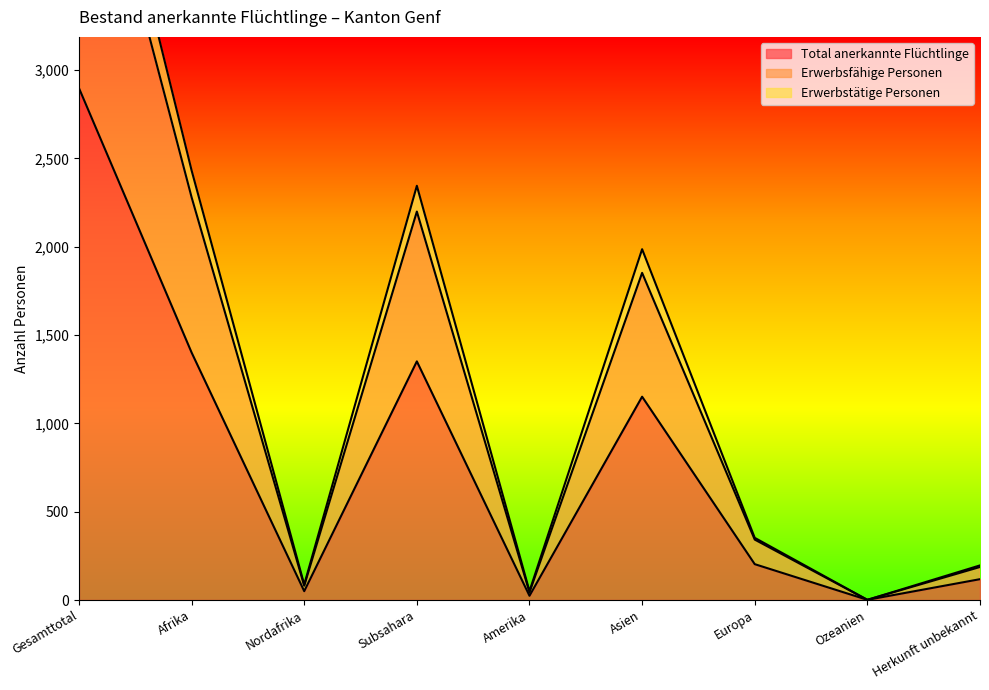

True or false: Erwerbstätige Personen and Total anerkannte Flüchtlinge cross at least once.

False